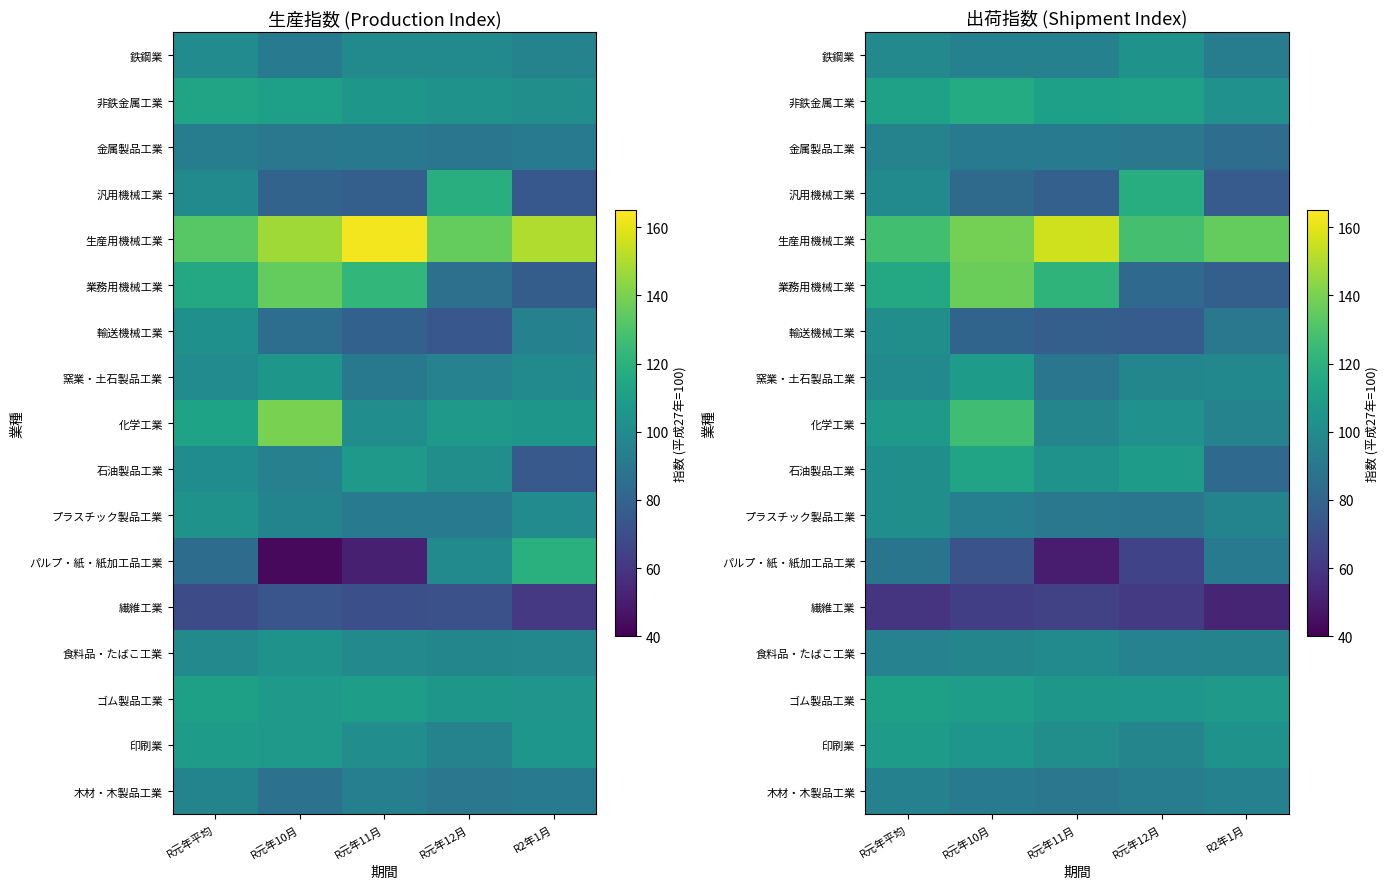

What is the highest value of the 汎用機械工業 series?

117.8